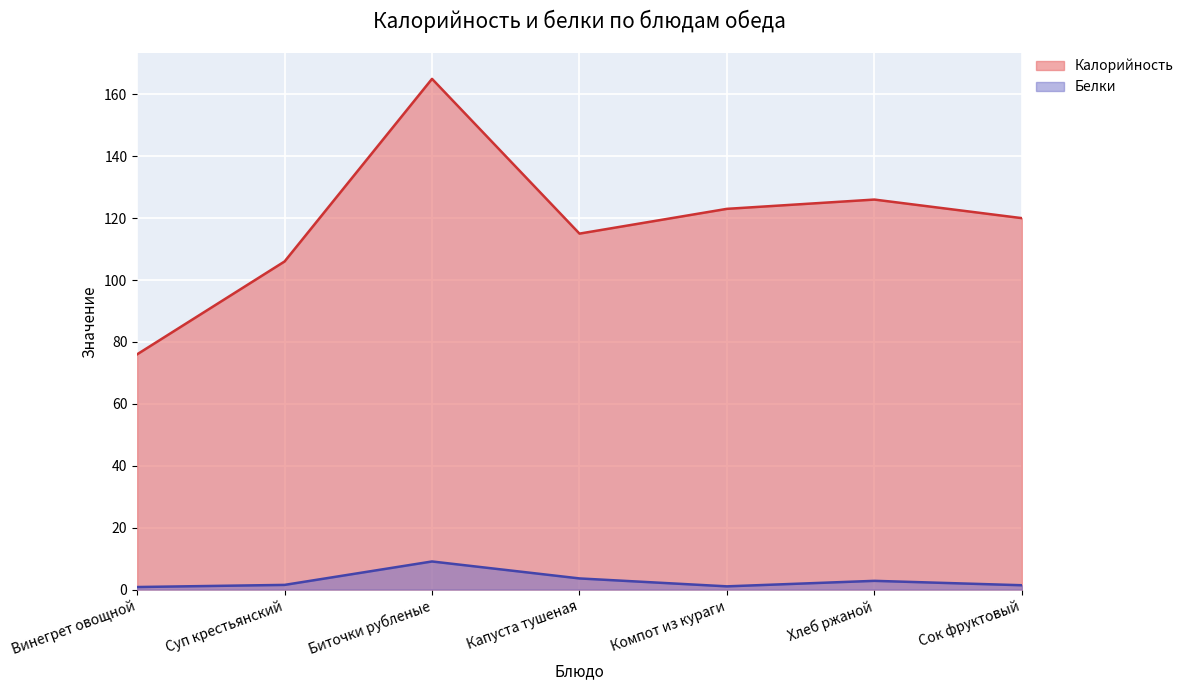

Reading right to left, extract all data points from this chart.

Калорийность: Сок фруктовый=120.0	Хлеб ржаной=126.0	Компот из кураги=123.0	Капуста тушеная=115.0	Биточки рубленые=165.0	Суп крестьянский=106.0	Винегрет овощной=76.0
Белки: Сок фруктовый=1.4	Хлеб ржаной=2.8	Компот из кураги=1.0	Капуста тушеная=3.6	Биточки рубленые=9.1	Суп крестьянский=1.5	Винегрет овощной=0.8